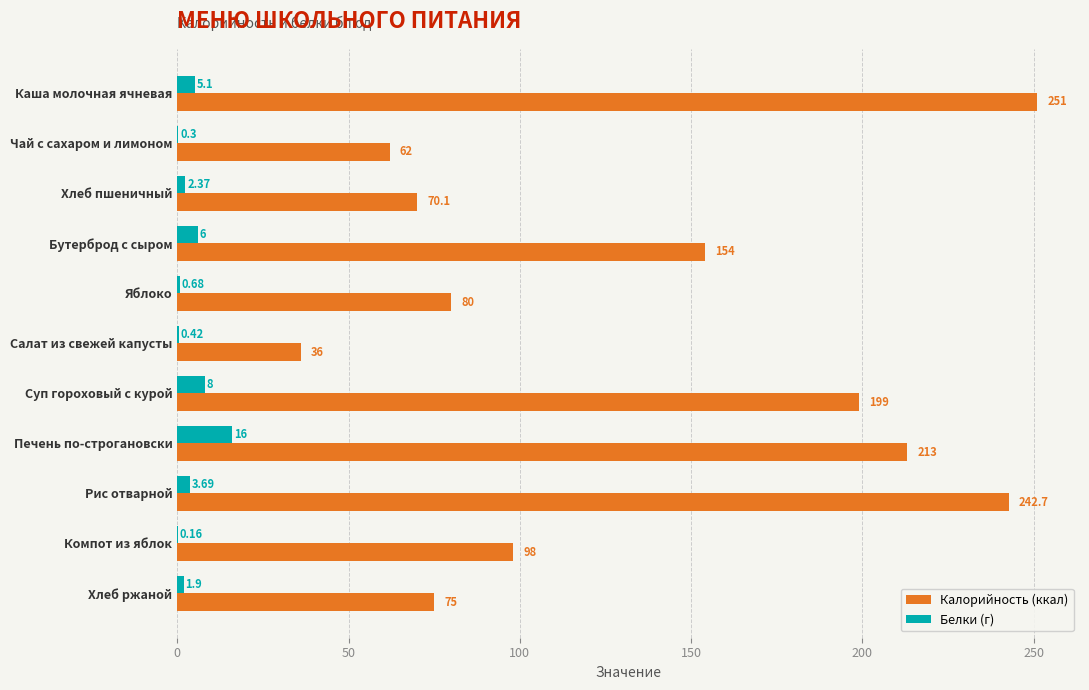

How many distinct data groups are displayed?

2